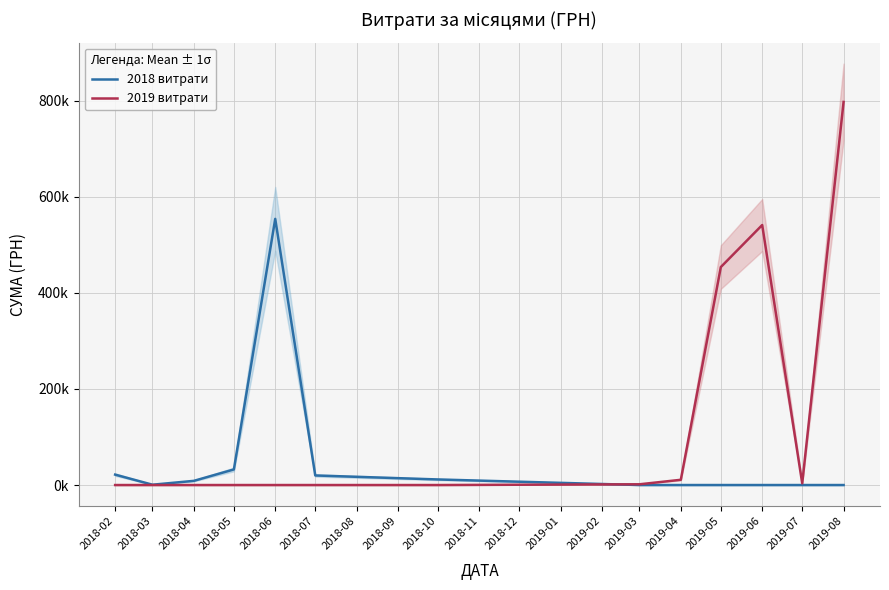

How many lines are shown in the chart?

2